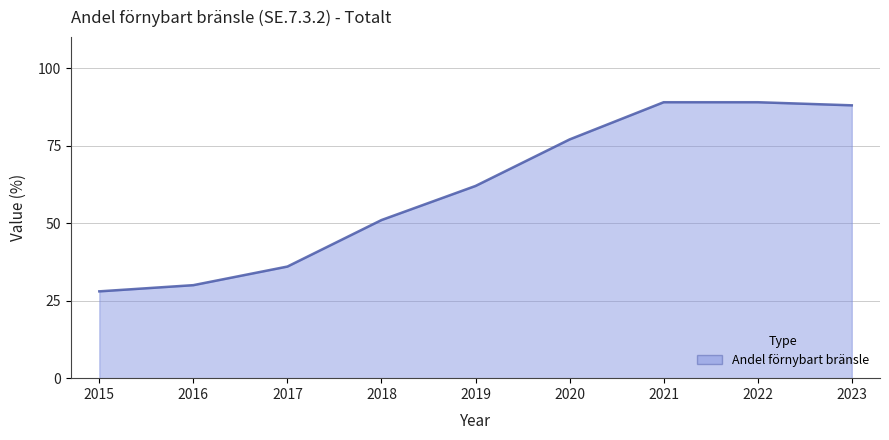

Which has a higher value, 2016 or 2017?

2017